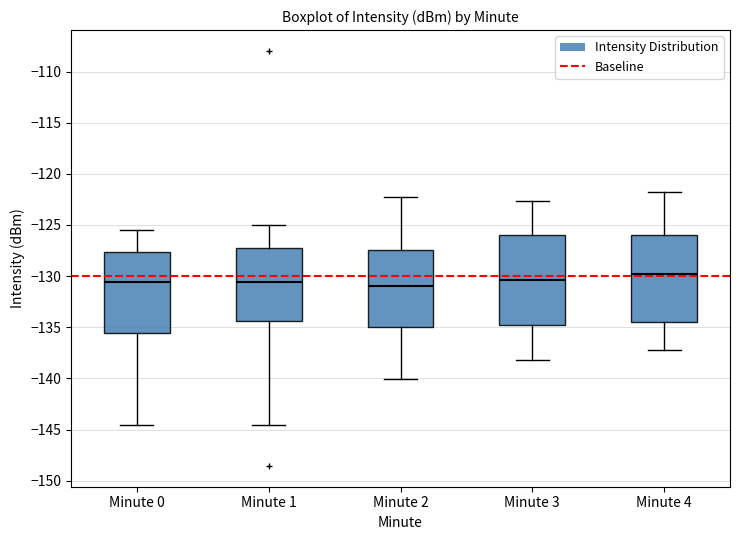

Reading left to right, transcribe this box plot: for each box, give where its median line is, the range the box spans, and where its two whiskers end, as read against the y-axis. The values are not printed on the chart, so give them approximately, as read against the axis.

Minute 0: median -130.5, box -135.5 to -127.5, whiskers -144.5 to -125.5
Minute 1: median -130.5, box -134.5 to -127.0, whiskers -144.5 to -125.0
Minute 2: median -131.0, box -135.0 to -127.5, whiskers -140.0 to -122.5
Minute 3: median -130.5, box -134.5 to -126.0, whiskers -138.0 to -122.5
Minute 4: median -130.0, box -134.5 to -126.0, whiskers -137.0 to -122.0